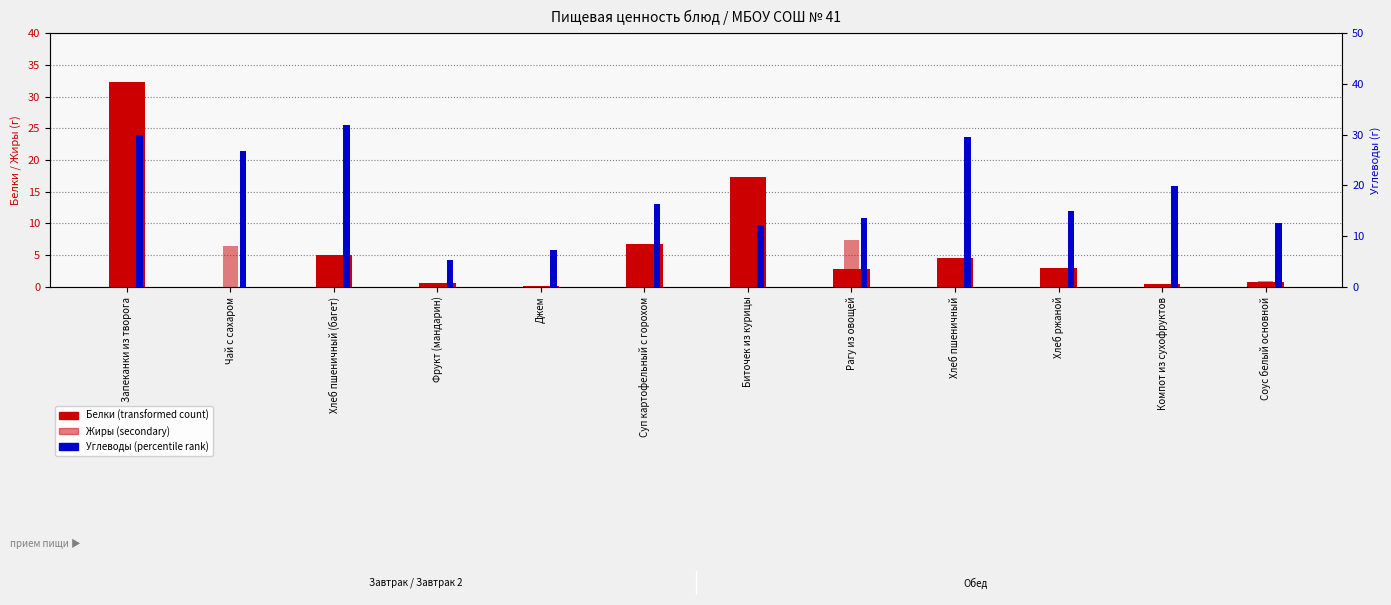

Between Чай с сахаром and Рагу из овощей, which series saw the biggest shift?

Углеводы